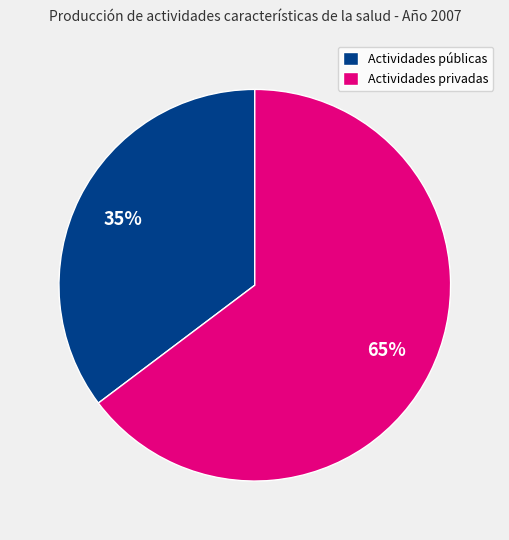

Between Actividades públicas and Actividades privadas, which is larger?

Actividades privadas